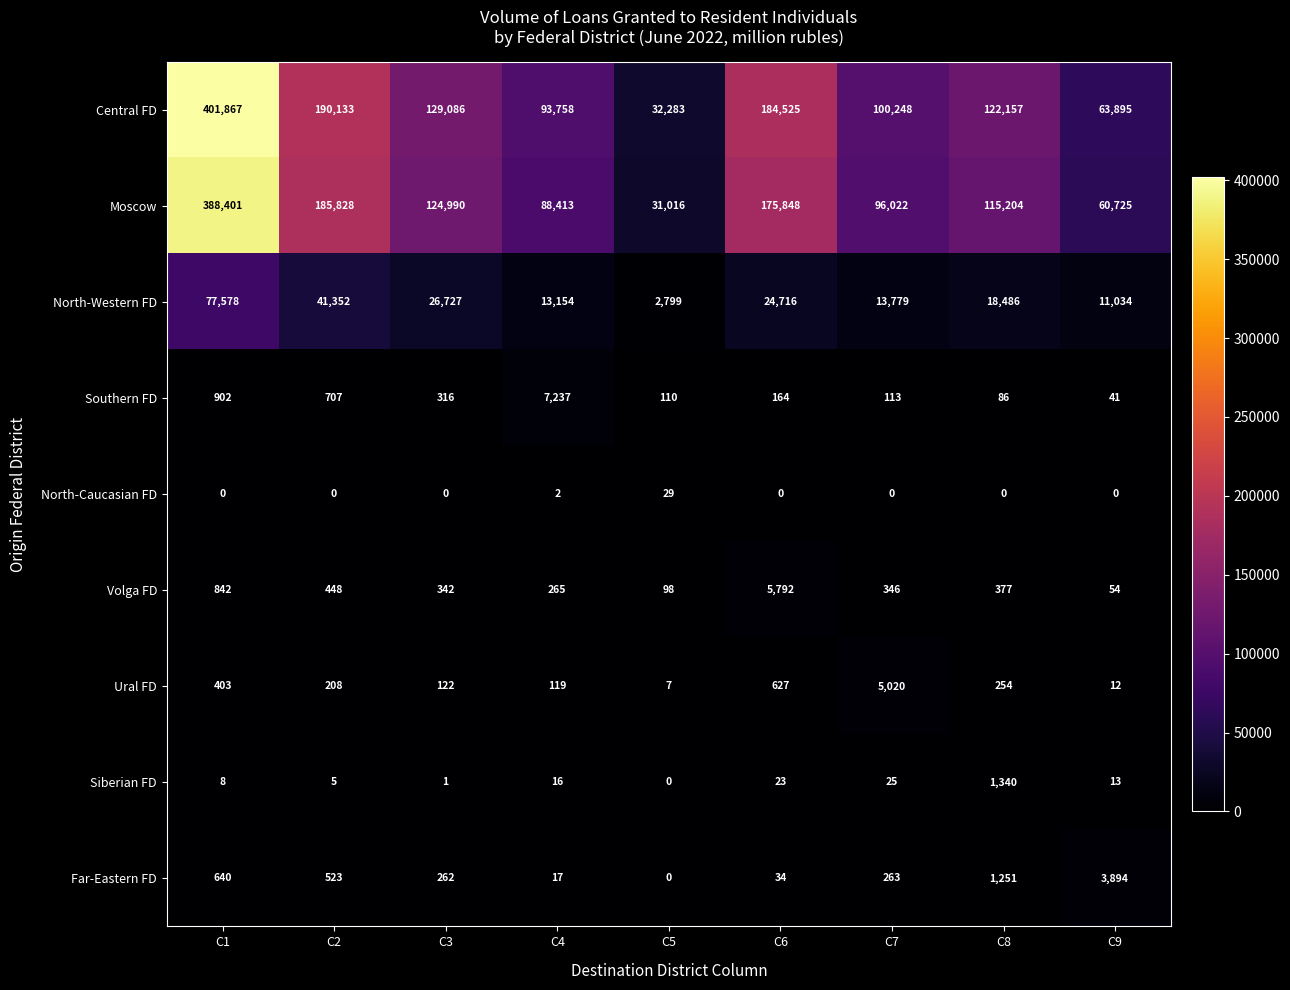

At which label does Far-Eastern FD first exceed 263?

C1